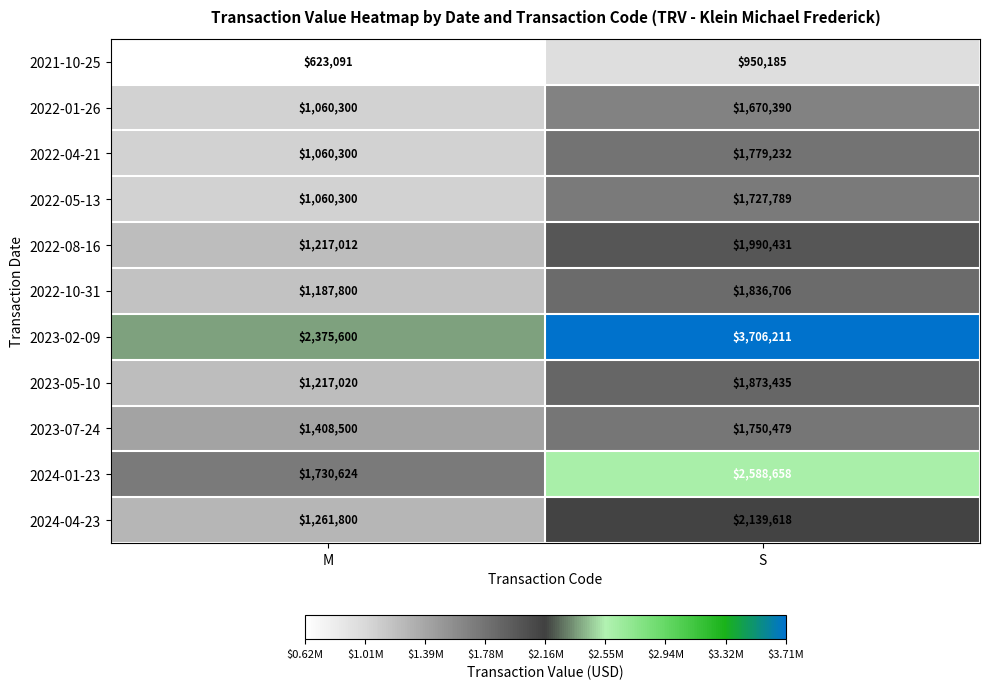

What is the total value across all series at S?

22013134